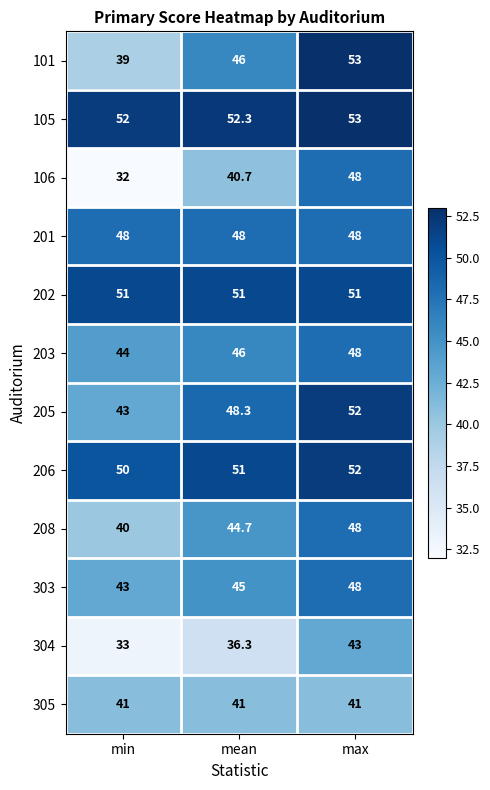

At how many categories does at least one series exceed 49?

3